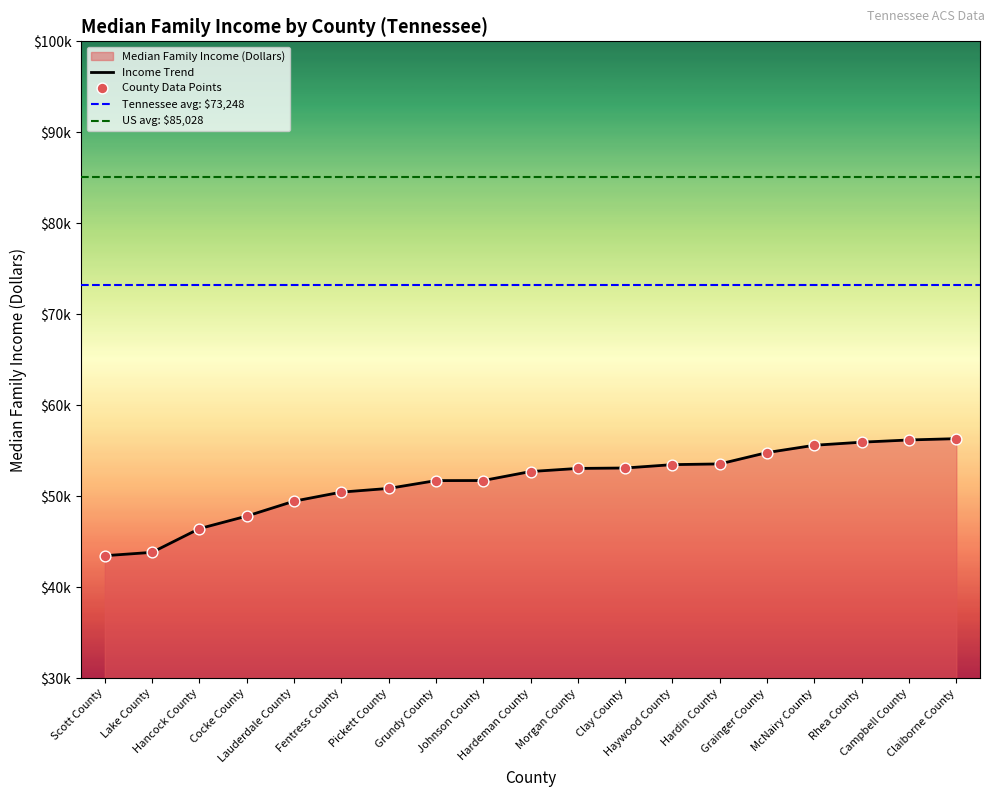

Between Morgan County and Pickett County, which is larger?

Morgan County